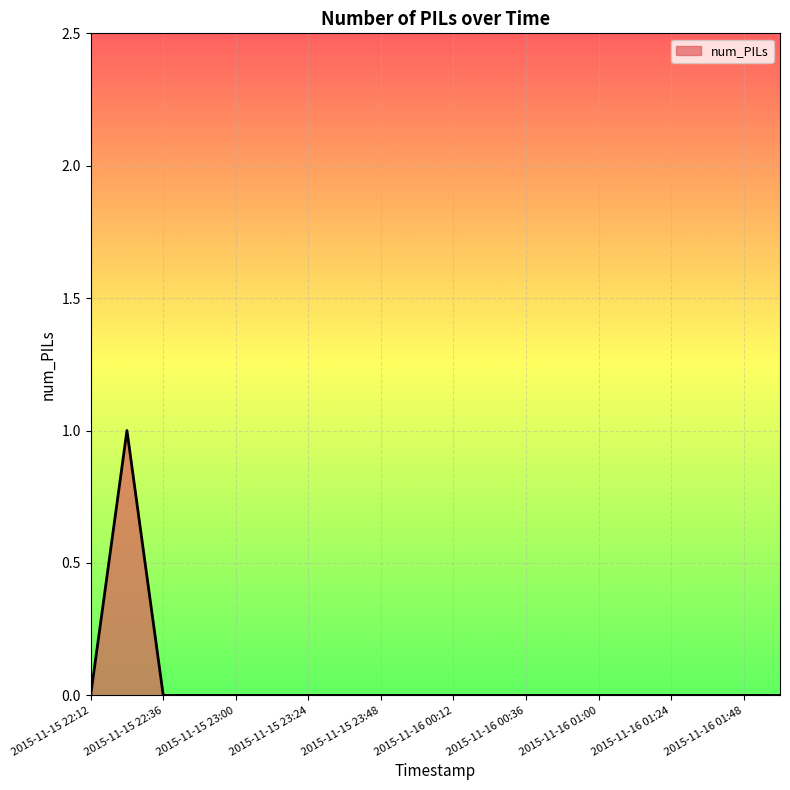

How many values are between 0 and 1?

20